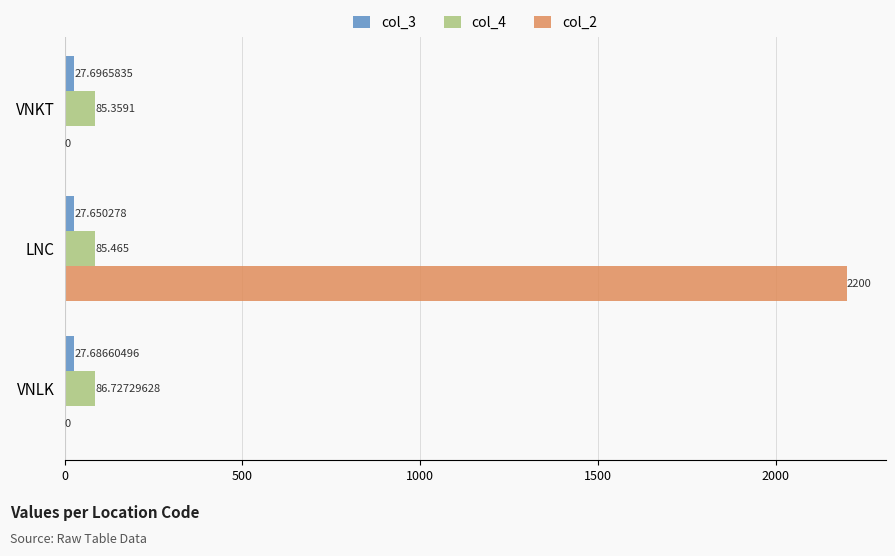

Which category has the highest value across all series?

LNC